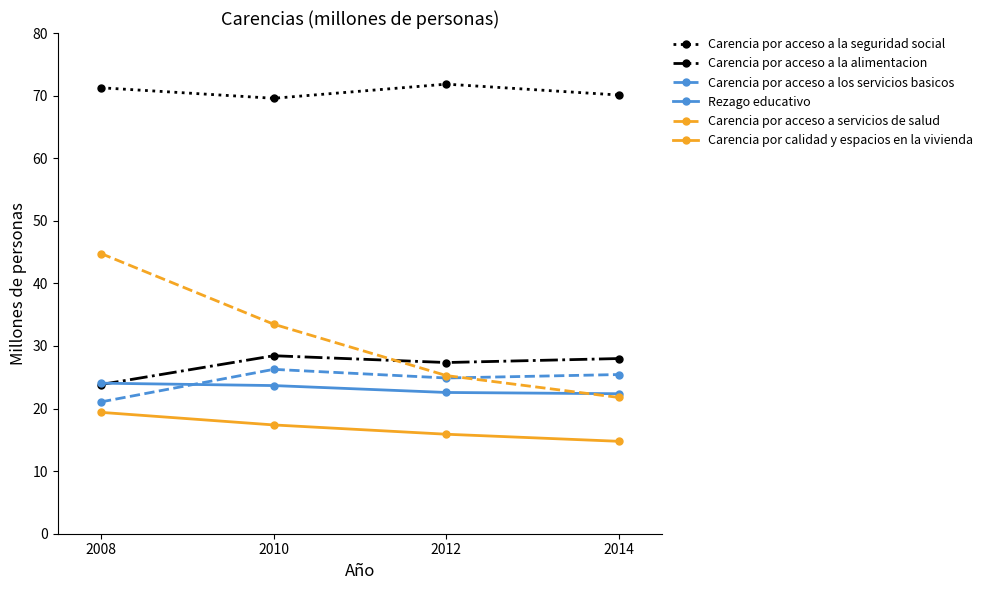

What is the sum of the Carencia por acceso a la seguridad social values at 2010 and 2014?

139.7